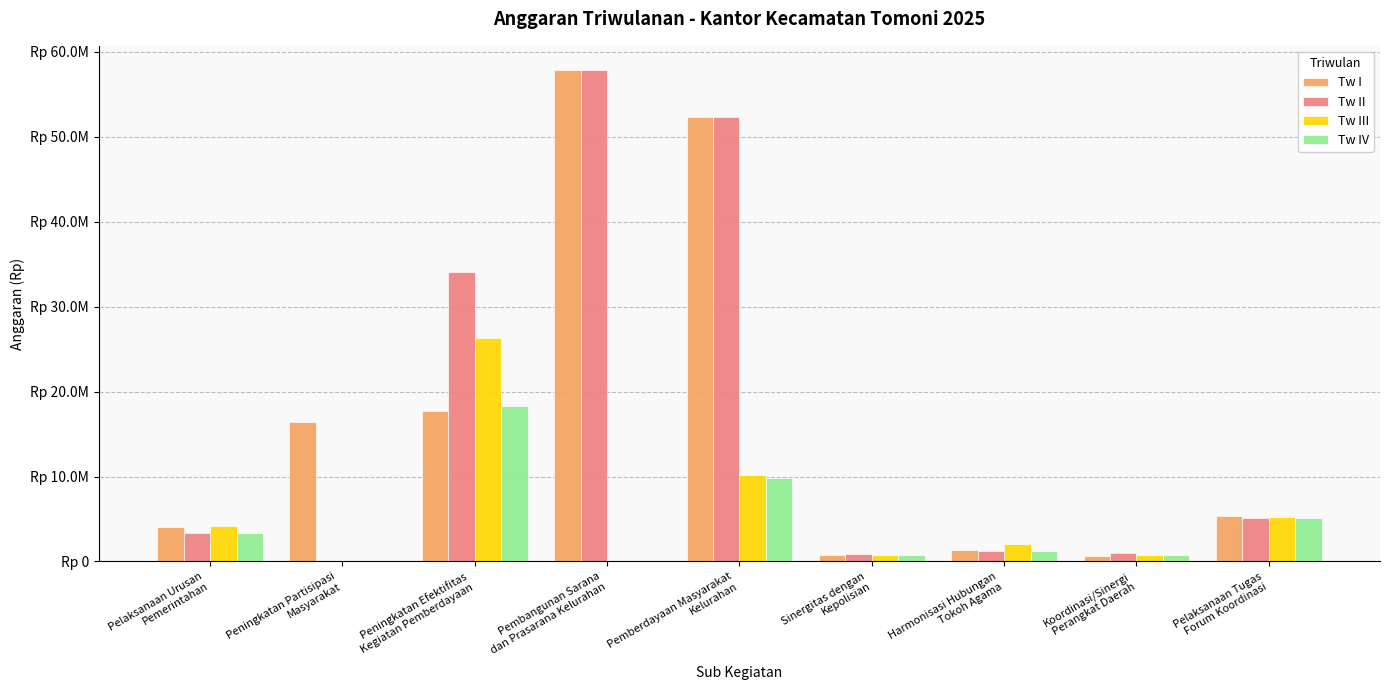

Reading left to right, what are all the values shown in this chart?

Tw I: 4052500	16425500	17757725	57830000	52370000	711350	1372825	599600	5391000
Tw II: 3367500	0	34095775	57830000	52370000	855350	1221975	962600	5115000
Tw III: 4212500	0	26361225	0	10200000	781700	2047475	799950	5240000
Tw IV: 3337500	0	18320225	0	9850000	781700	1261975	799950	5115000